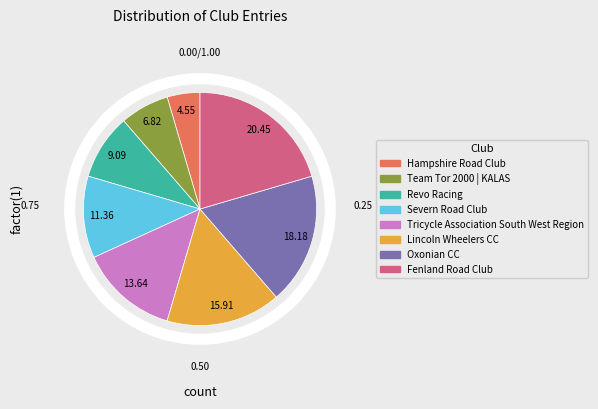

Is there a majority slice in this chart?

No